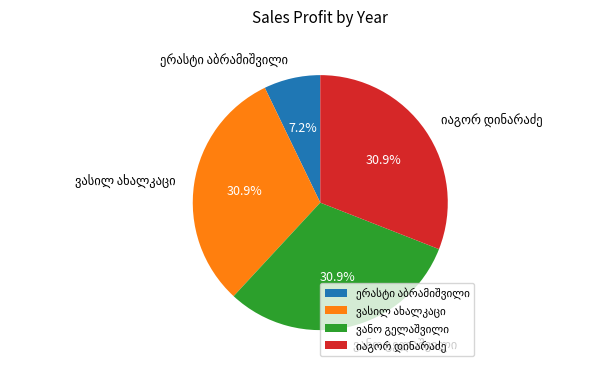

How many segments does this pie chart have?

4